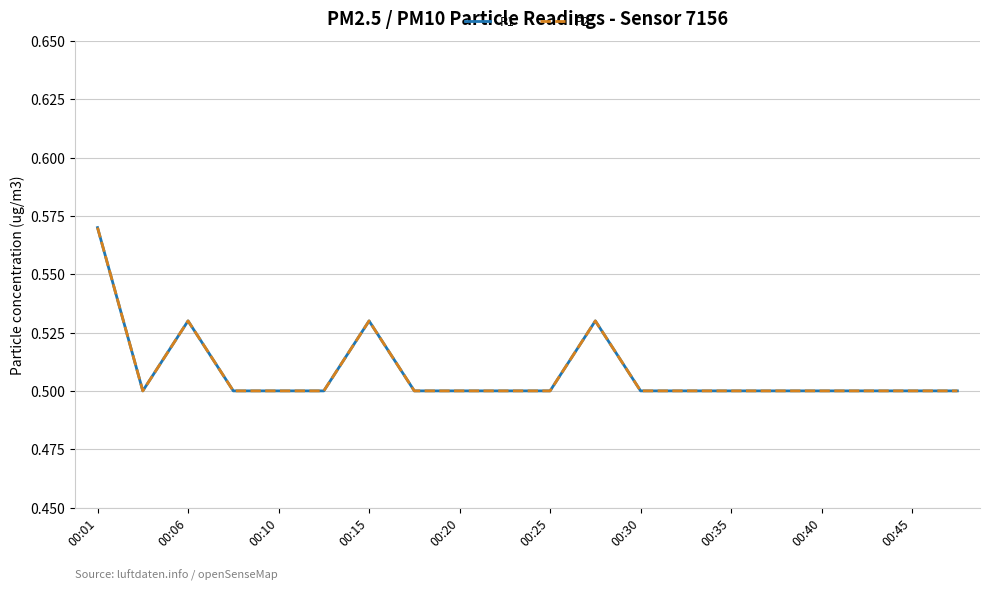

Which series has the largest total across all categories?

P1